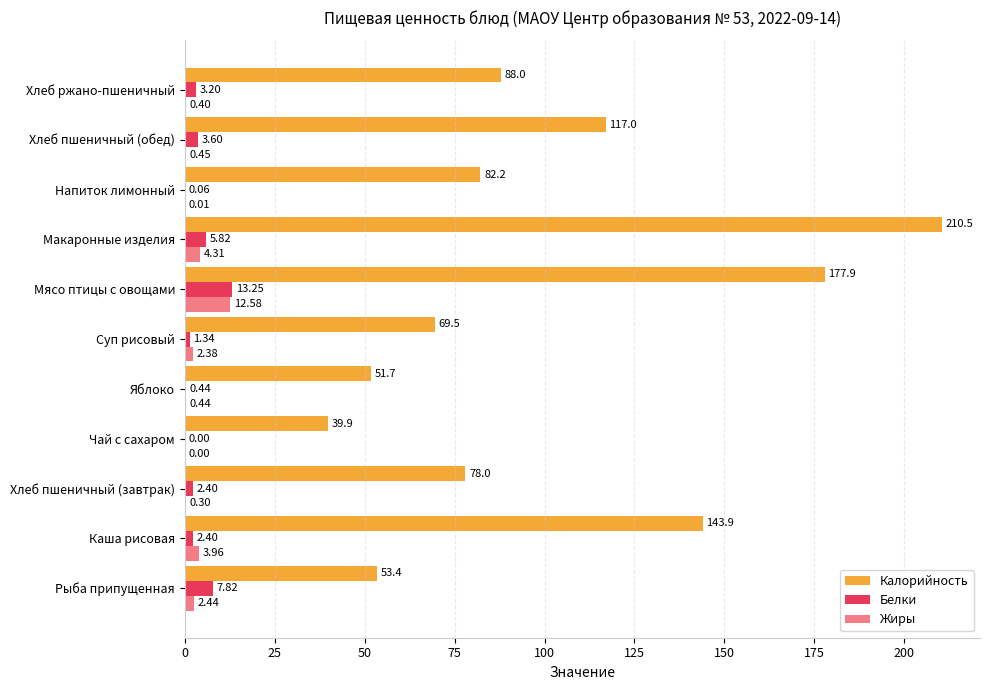

What is the greatest value displayed?

210.5